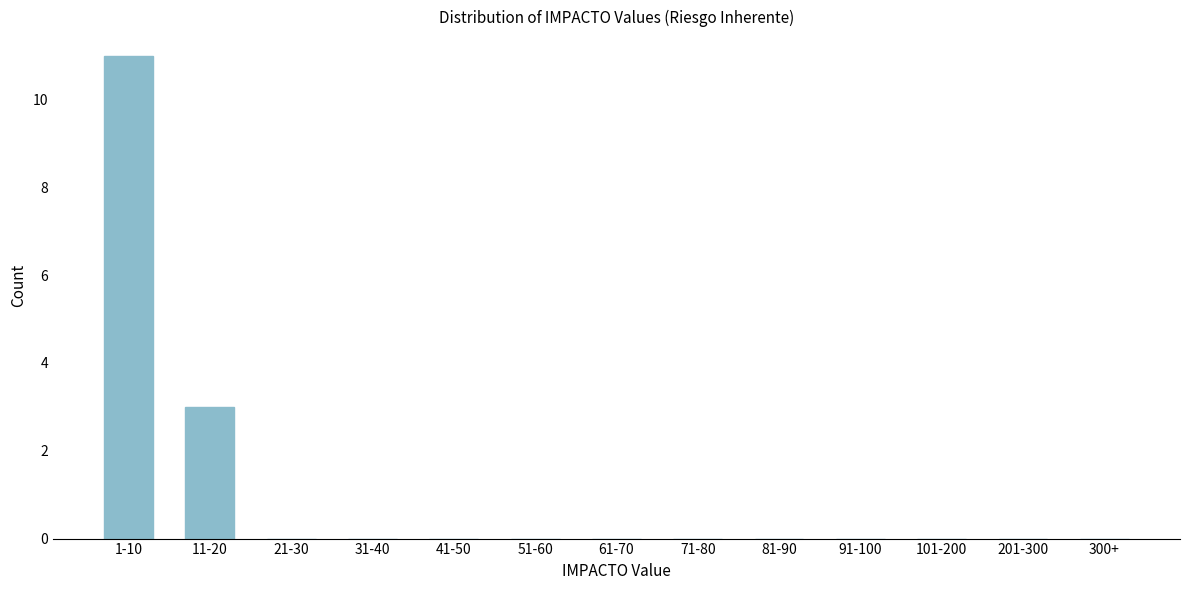

Reading left to right, transcribe all the data shown in this chart.

1-10=11	11-20=3	21-30=0	31-40=0	41-50=0	51-60=0	61-70=0	71-80=0	81-90=0	91-100=0	101-200=0	201-300=0	300+=0